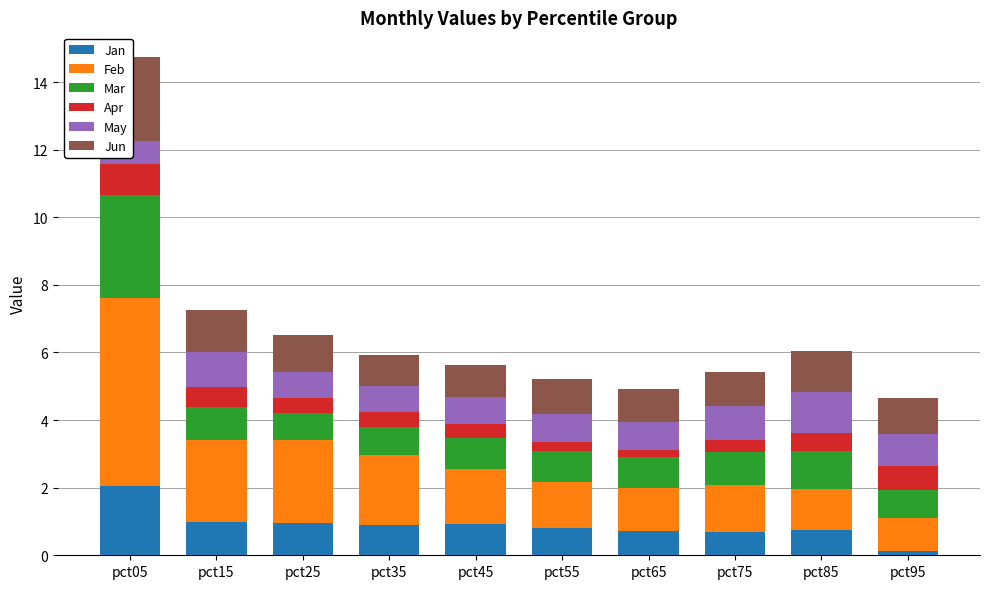

Reading left to right, extract all data points from this chart.

Jan: 2.0	1.0	1.0	0.9	0.9	0.8	0.7	0.7	0.7	0.1
Feb: 5.6	2.4	2.4	2.1	1.6	1.4	1.3	1.4	1.2	1.0
Mar: 3.1	1.0	0.8	0.8	0.9	0.9	0.9	1.0	1.1	0.8
Apr: 0.9	0.6	0.4	0.4	0.4	0.3	0.2	0.3	0.5	0.7
May: 0.7	1.0	0.8	0.8	0.8	0.8	0.8	1.0	1.2	0.9
Jun: 2.5	1.3	1.1	0.9	1.0	1.0	1.0	1.0	1.2	1.1